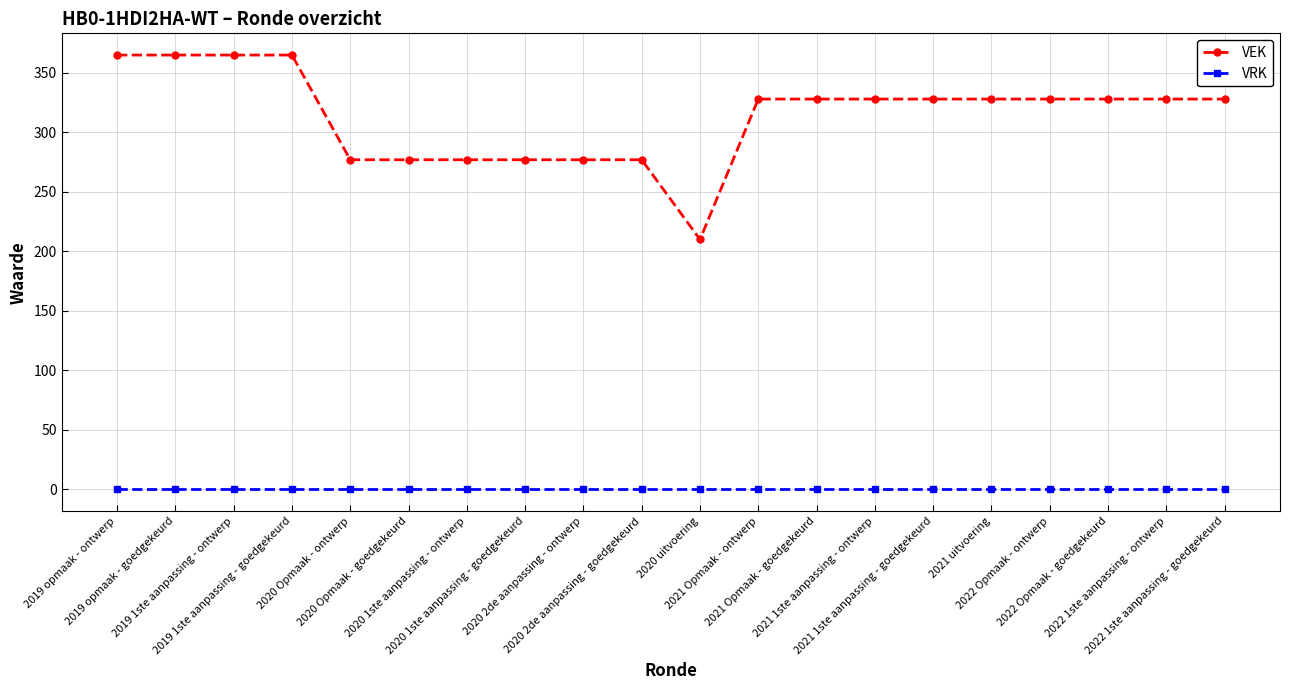

What is the maximum value for VEK?

365